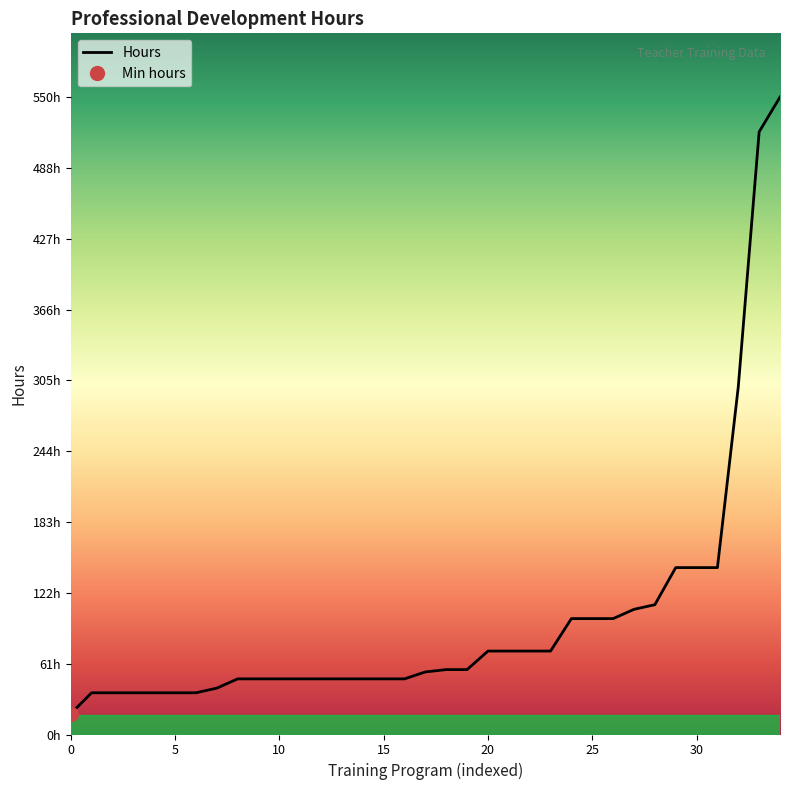

True or false: there are more than 0 points higher than both neighbors.

False